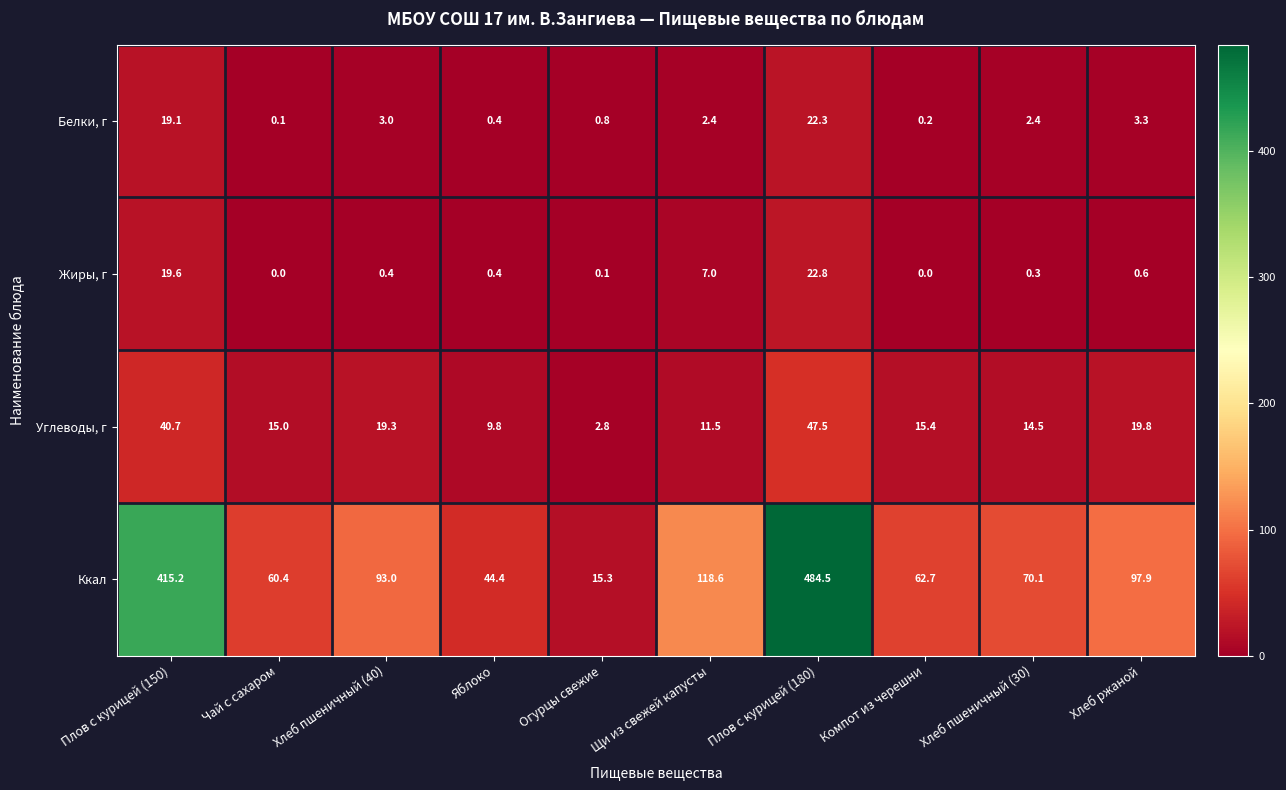

True or false: Ккал has a value of 23.0 at Хлеб пшеничный (30).

False